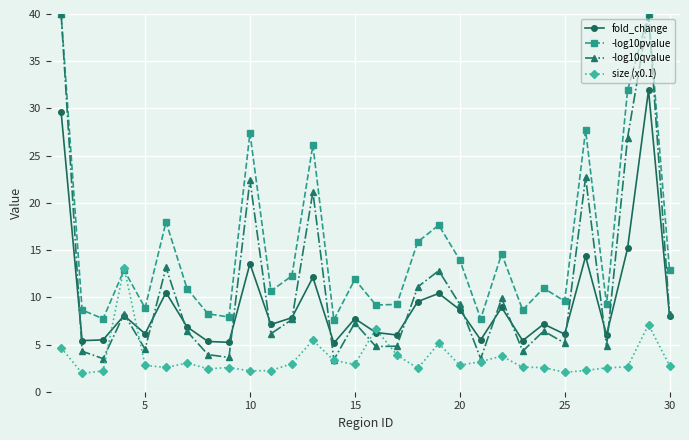

What is the maximum value shown in the chart?

40.0